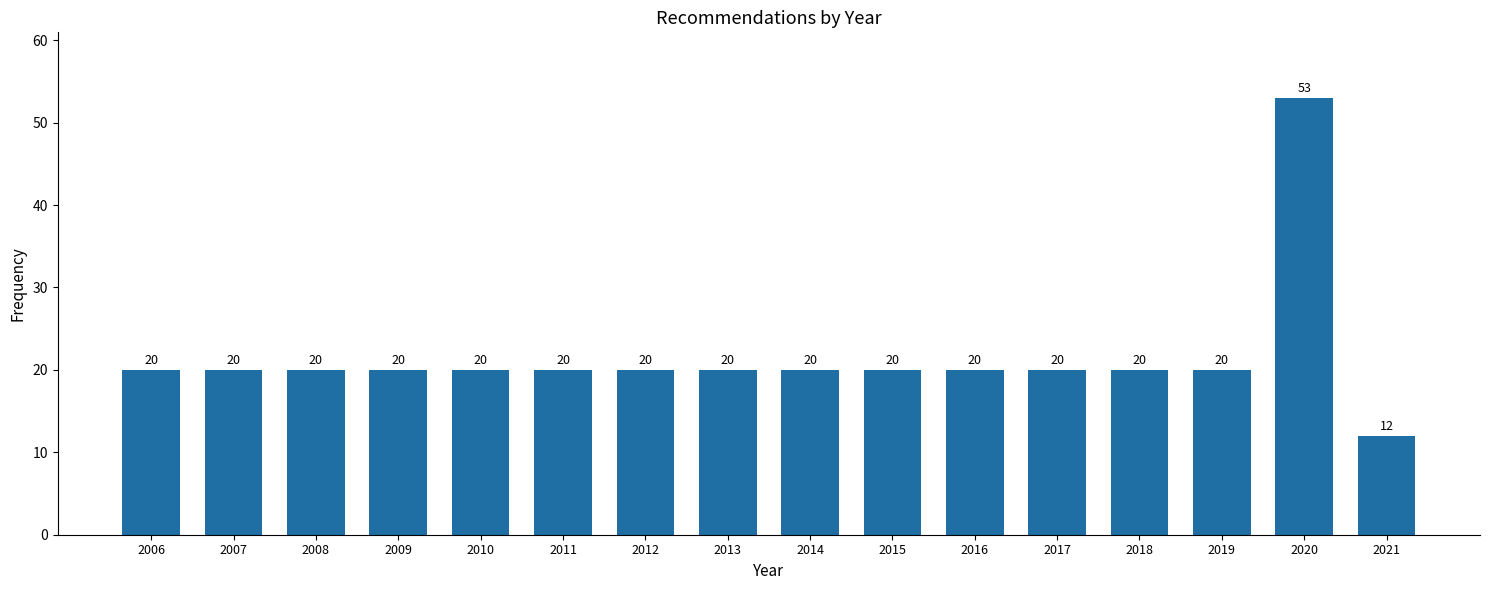

Reading left to right, transcribe all the data shown in this chart.

20	20	20	20	20	20	20	20	20	20	20	20	20	20	53	12